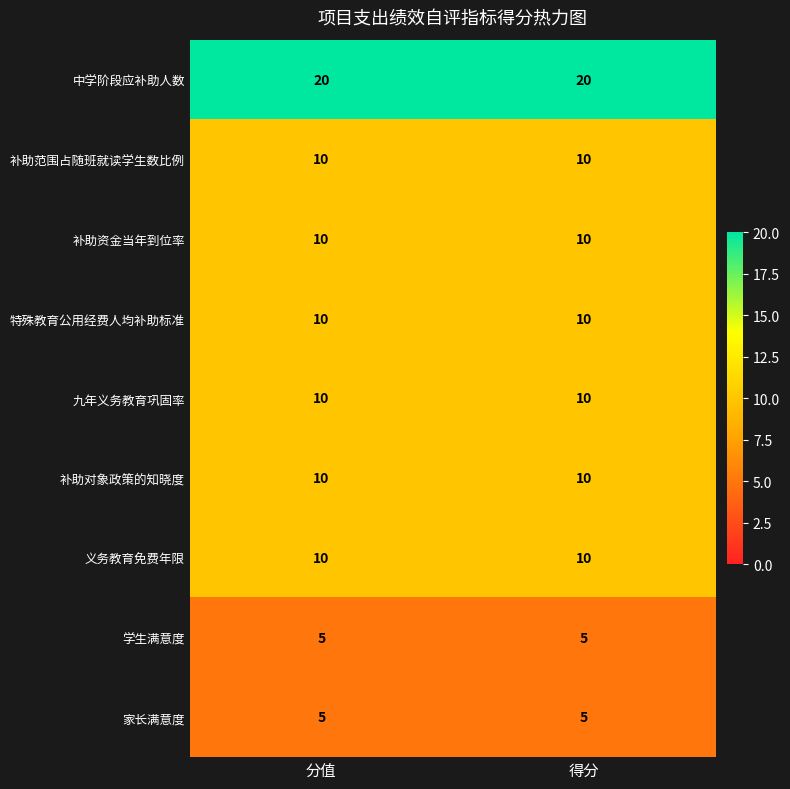

What is the average value of the 九年义务教育巩固率 series?

10